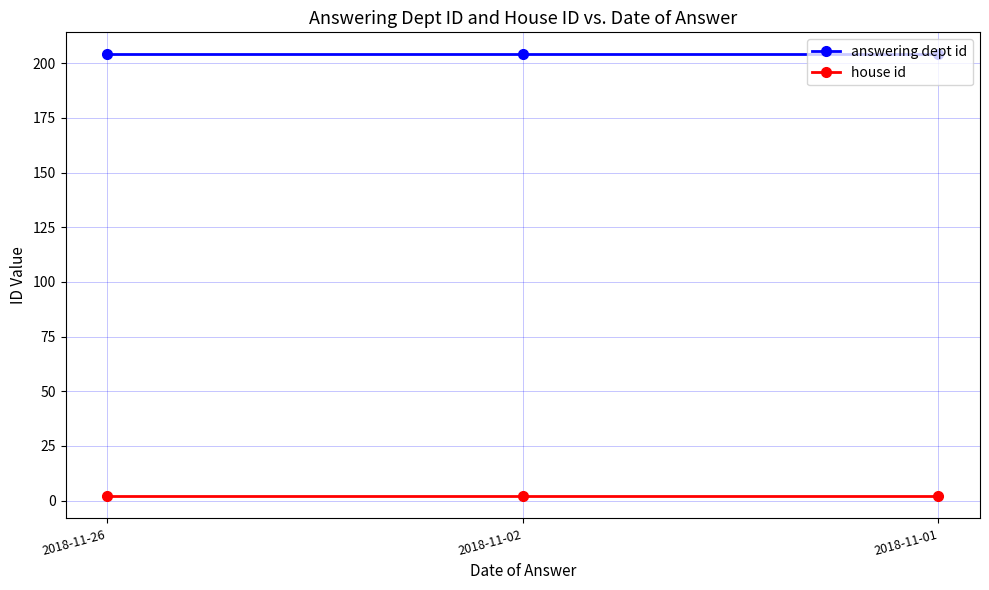

What is the highest value of the answering dept id series?

204